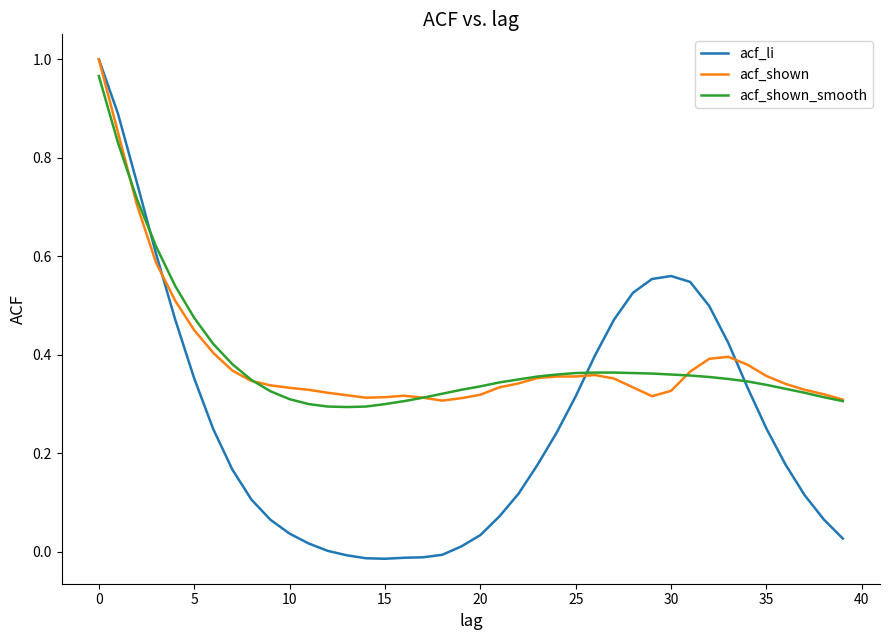

Which series has the widest spread of values?

acf_li